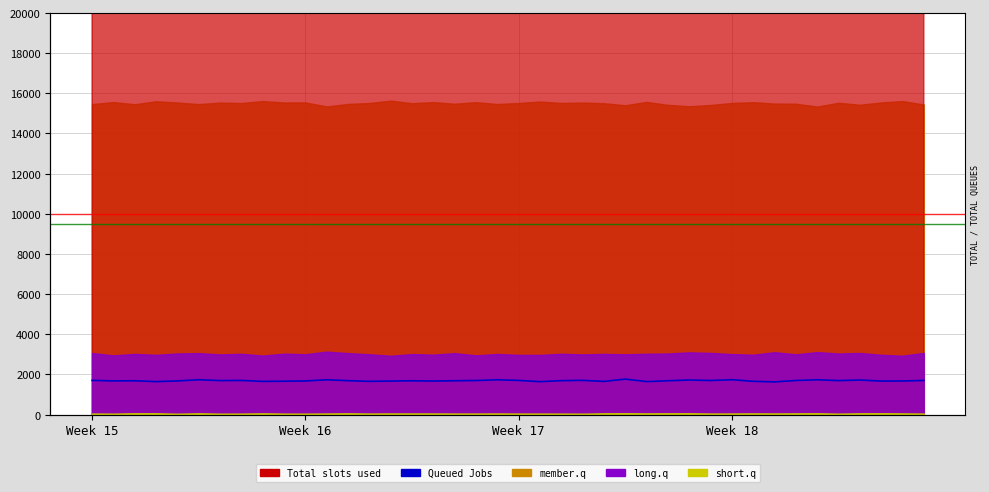

What is the difference between the values at 14 and 29?

28